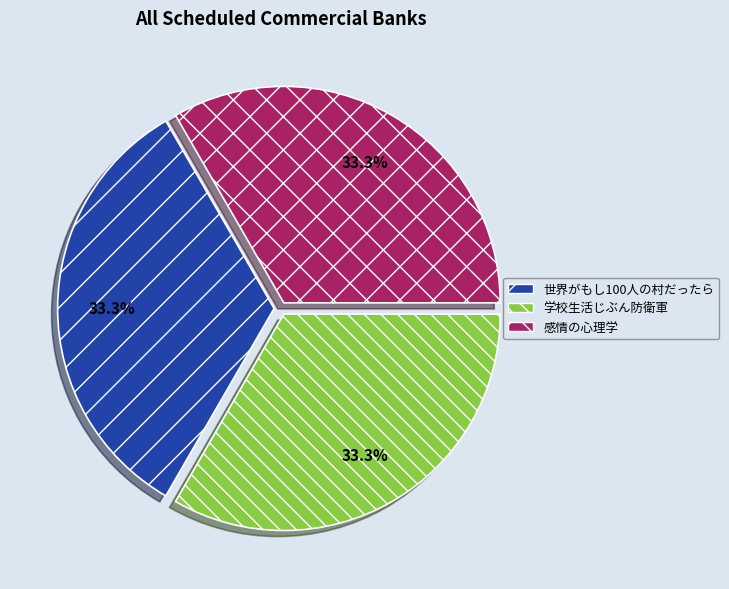

Is 世界がもし100人の村だったら the majority of the pie?

No